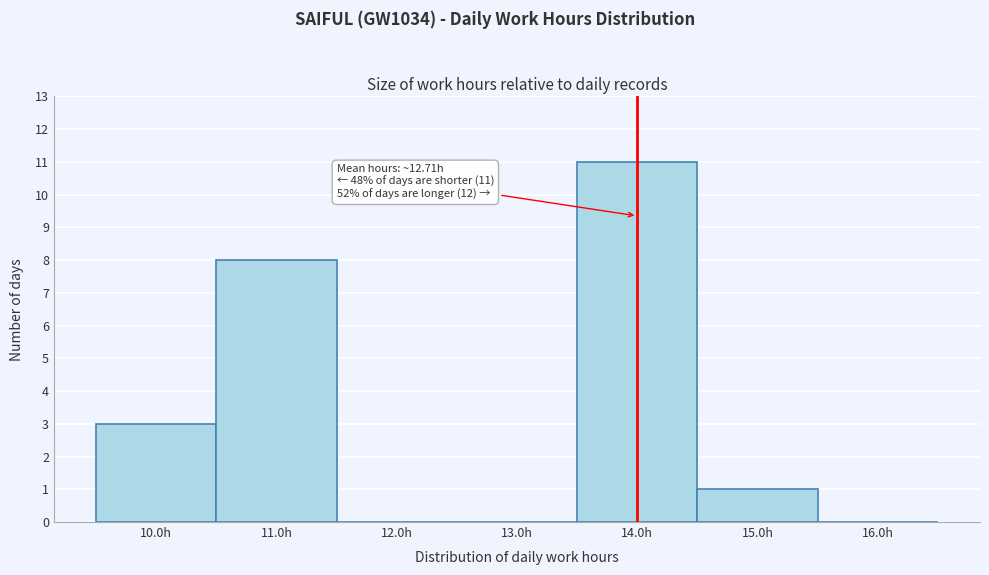

Over which range of the x-axis is the bar tallest?

13.5 to 14.5